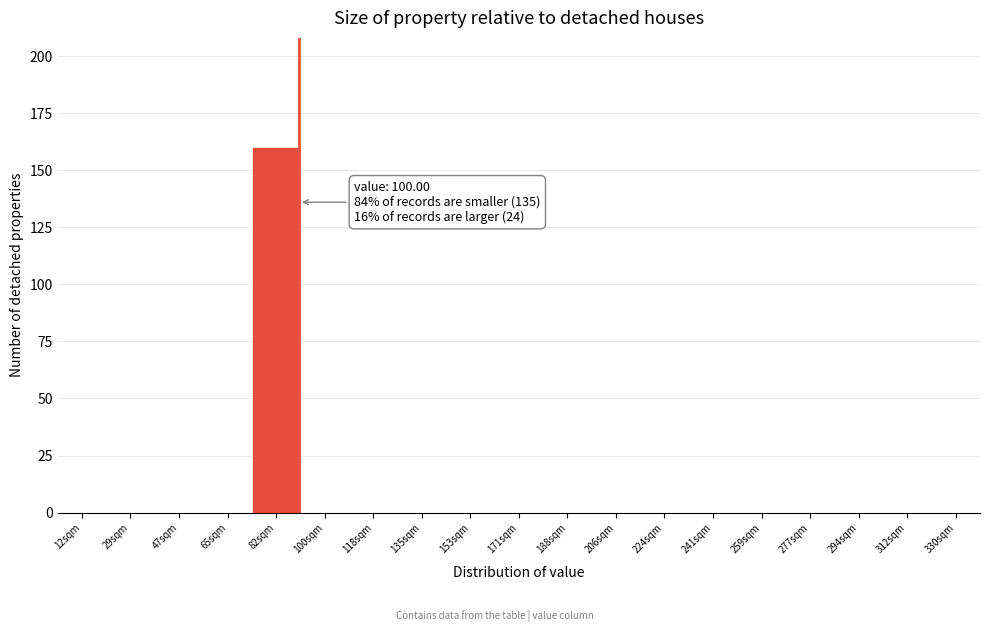

Reading left to right, extract all data points from this chart.

12sqm=0	29sqm=0	47sqm=0	65sqm=0	82sqm=160	100sqm=0	118sqm=0	135sqm=0	153sqm=0	171sqm=0	188sqm=0	206sqm=0	224sqm=0	241sqm=0	259sqm=0	277sqm=0	294sqm=0	312sqm=0	330sqm=0